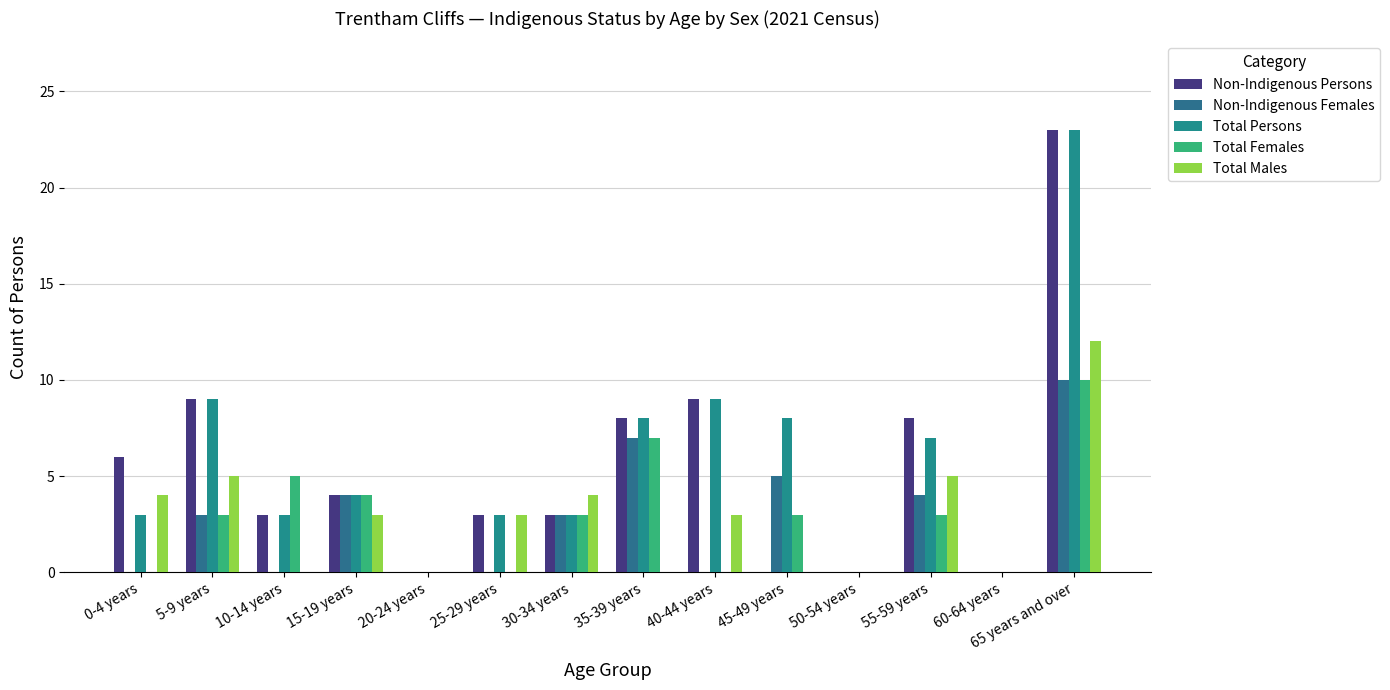

At which label does Non-Indigenous Persons reach its minimum?

20-24 years